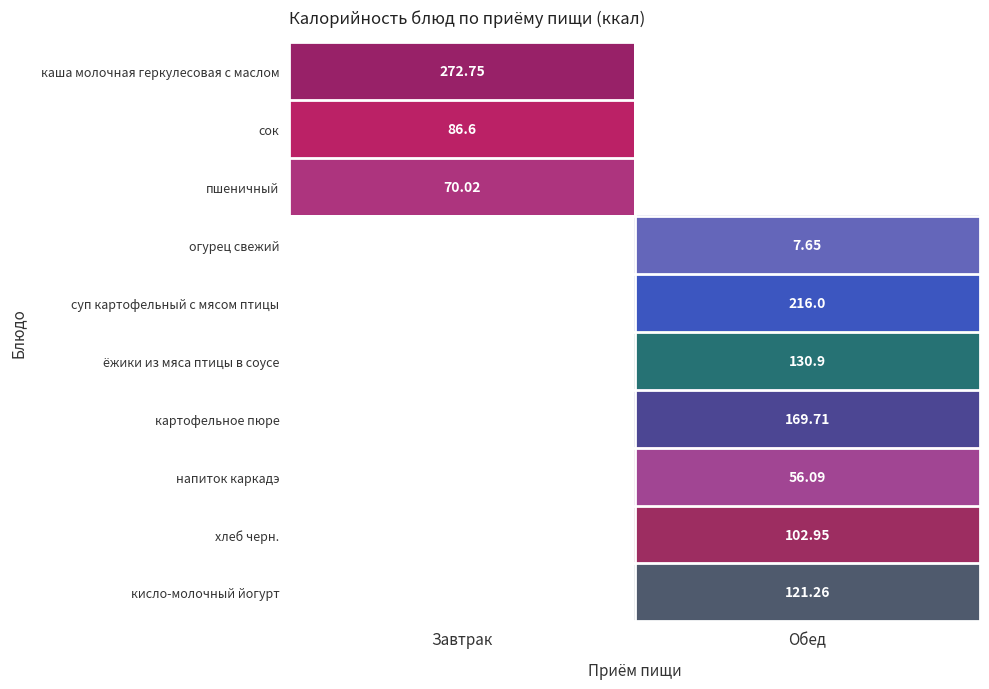

At how many categories does at least one series exceed 104?

2